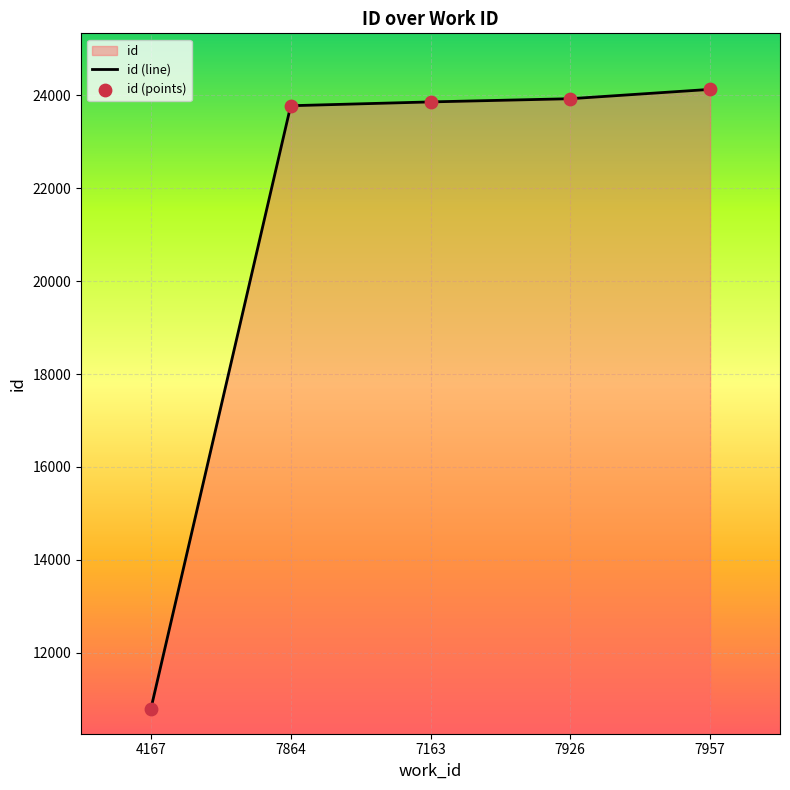

What is the ratio of the value at 7163 to the value at 7957?

1.0